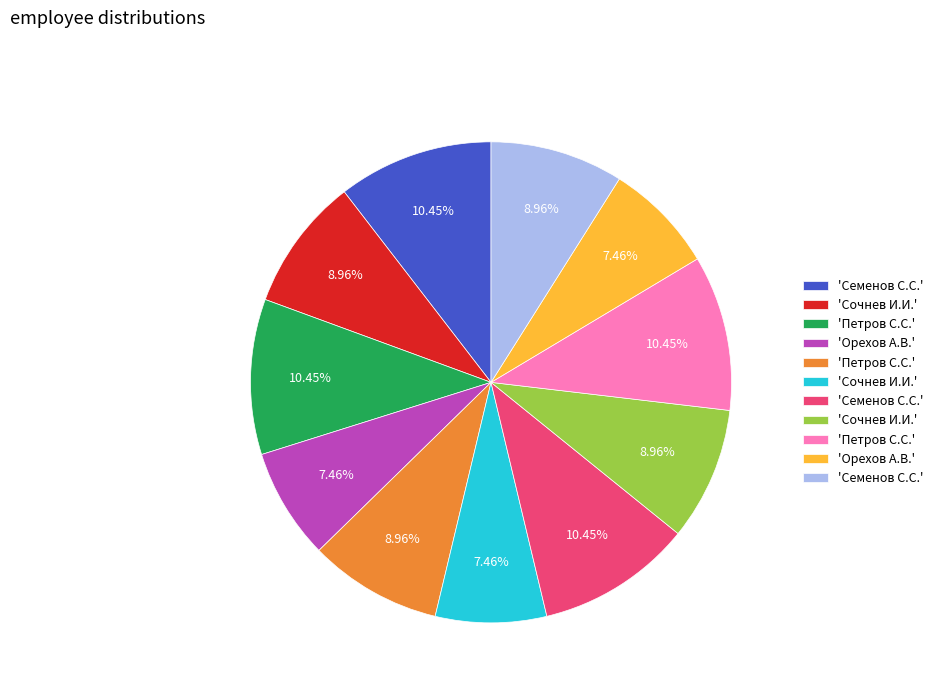

Count the number of slices in the pie.

11